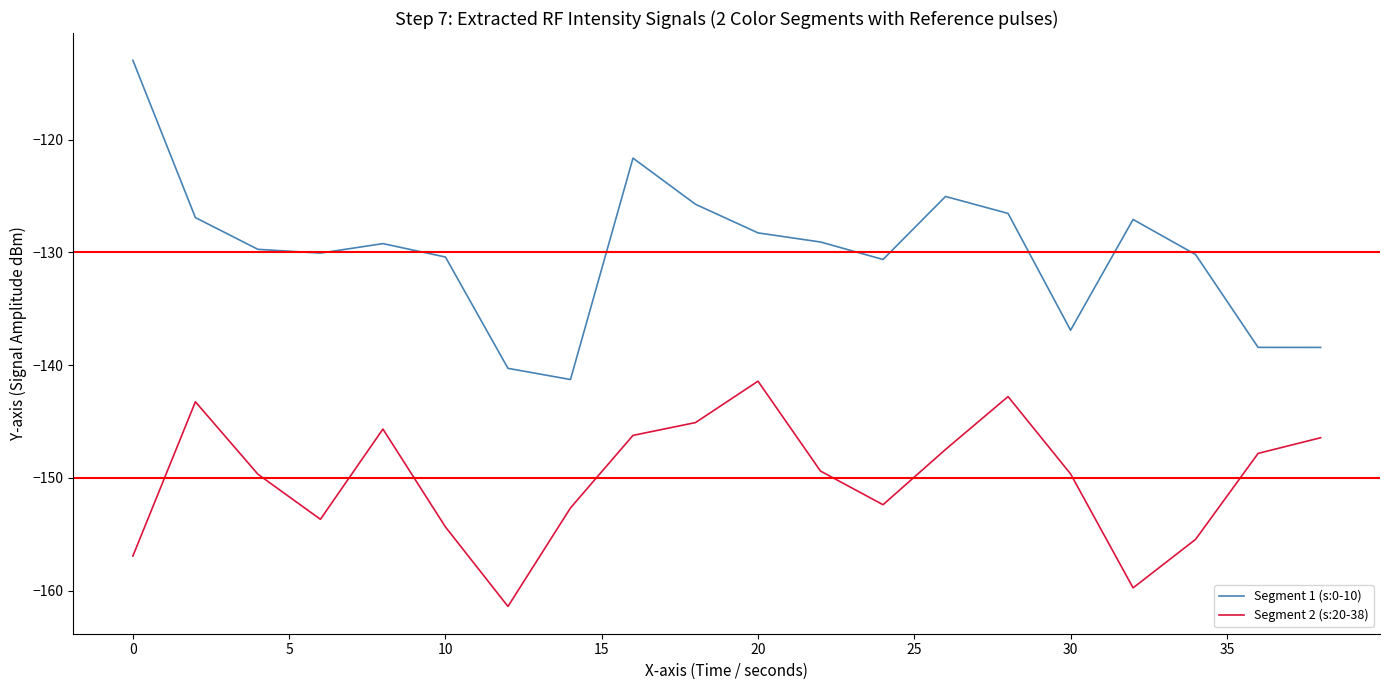

Which series has the largest range (max minus min)?

Segment 1 (s:0-10)